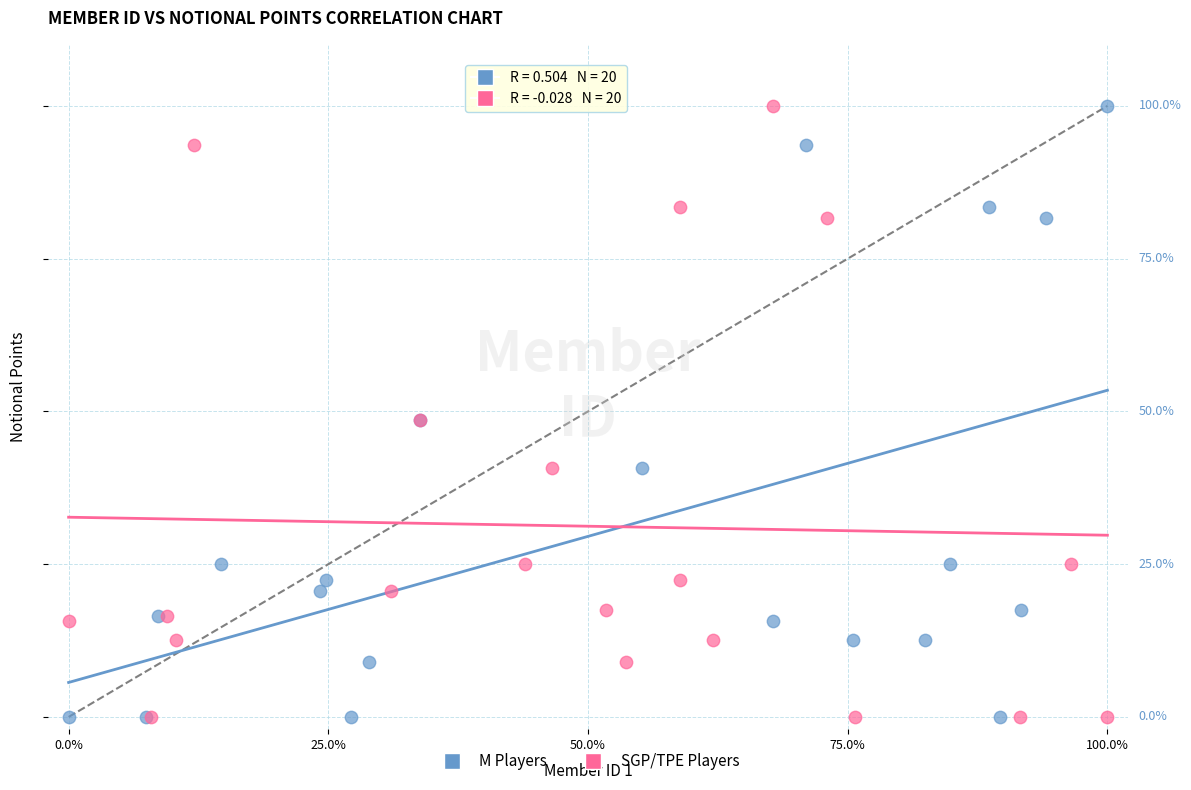

What are all the series names shown in the legend?

M Players, SGP/TPE Players